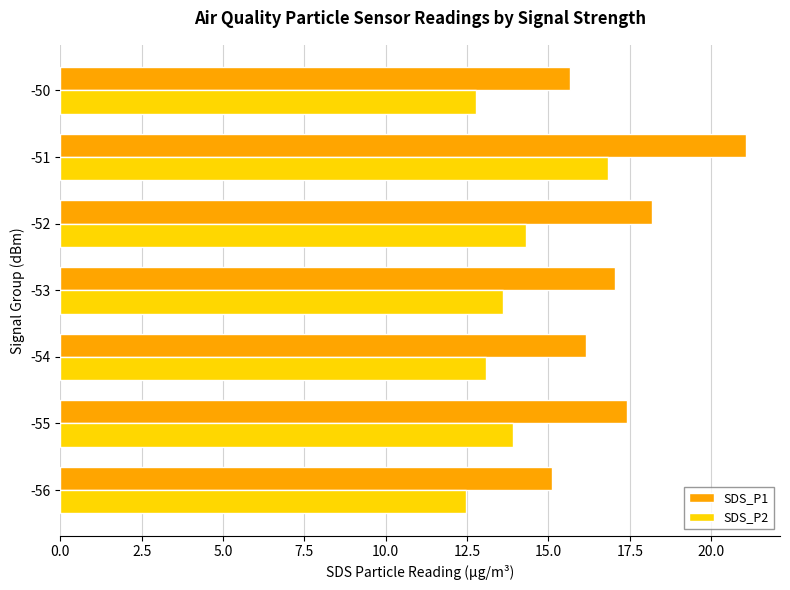

What is the total value across all series at -51?

37.9